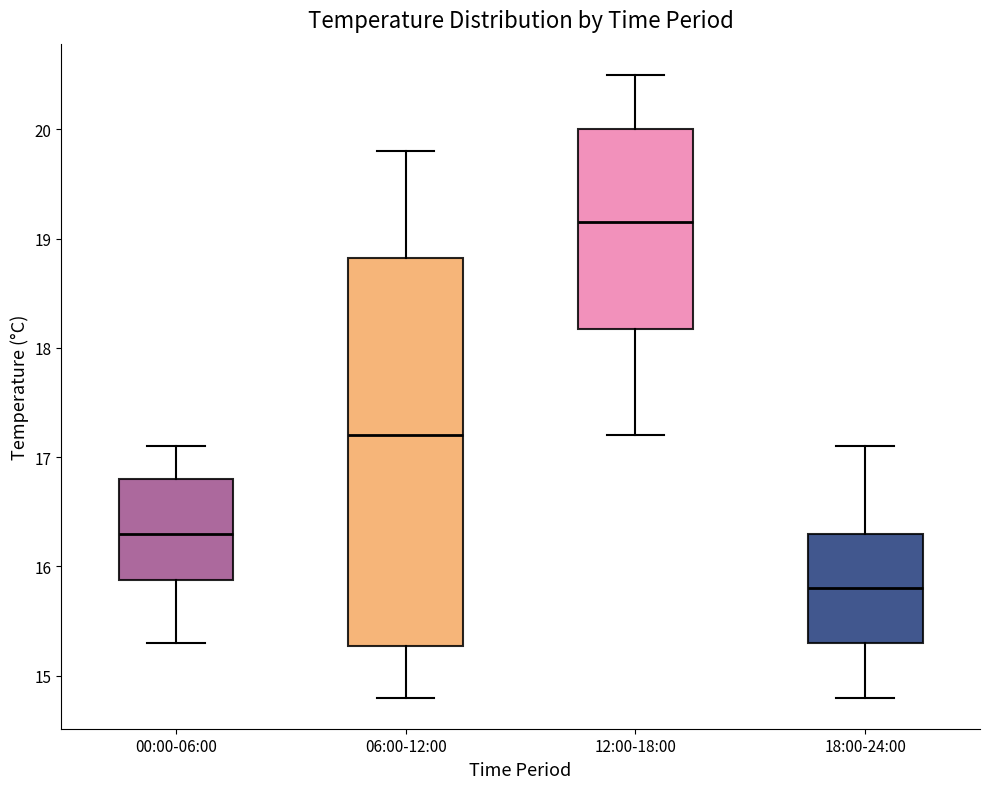

Reading left to right, read every box against the y-axis: the position of its median line, the range the box covers, and the ends of its whiskers. The values are not printed on the chart, so give them approximately, as read against the axis.

00:00-06:00: median 16.3, box 15.9 to 16.8, whiskers 15.3 to 17.1
06:00-12:00: median 17.2, box 15.3 to 18.8, whiskers 14.8 to 19.8
12:00-18:00: median 19.2, box 18.2 to 20.0, whiskers 17.2 to 20.5
18:00-24:00: median 15.8, box 15.3 to 16.3, whiskers 14.8 to 17.1